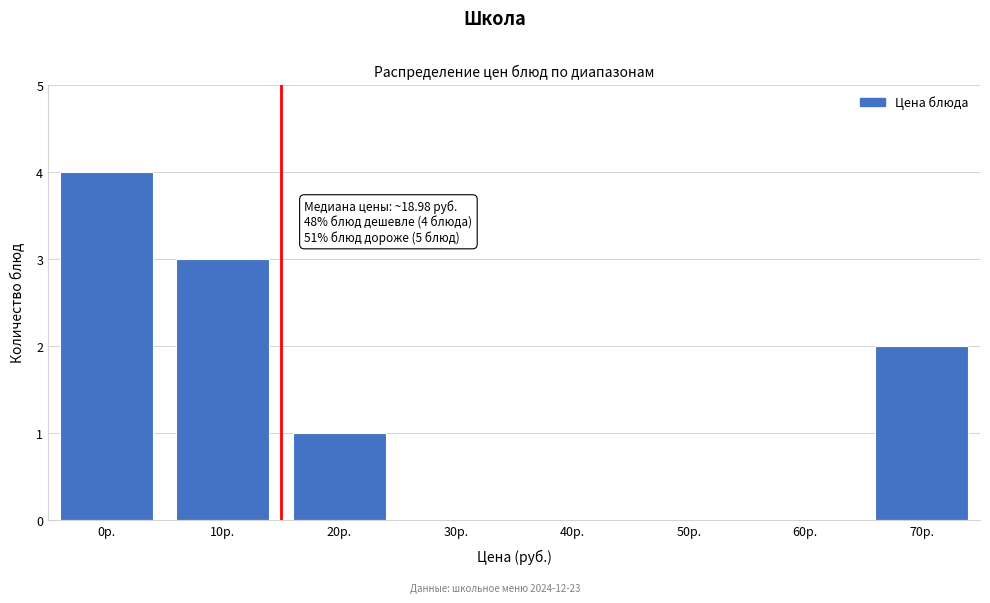

Reading right to left, list all the values displayed in this chart.

70р.=2	60р.=0	50р.=0	40р.=0	30р.=0	20р.=1	10р.=3	0р.=4